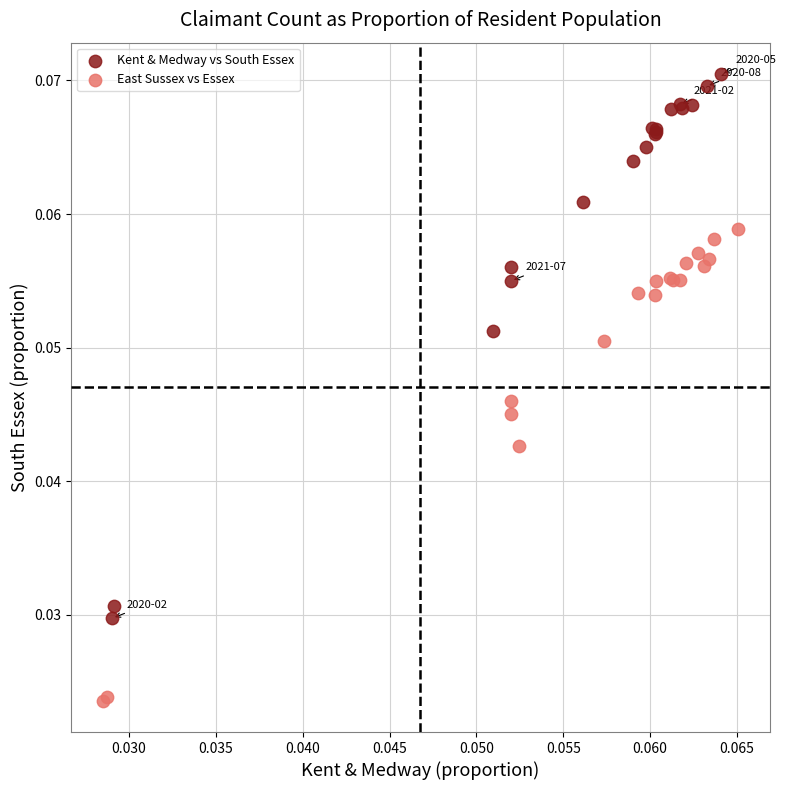

Which series contains the highest Y value?

Kent & Medway vs South Essex